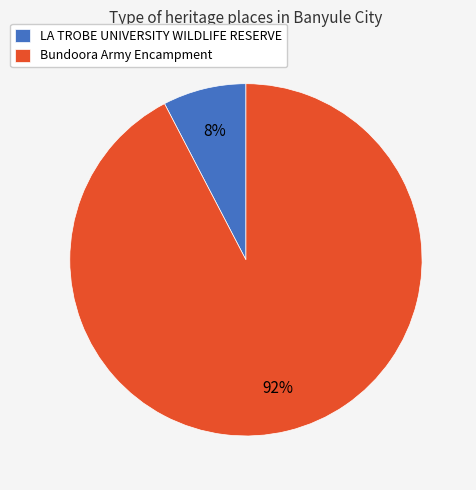

Between Bundoora Army Encampment and LA TROBE UNIVERSITY WILDLIFE RESERVE, which is larger?

Bundoora Army Encampment